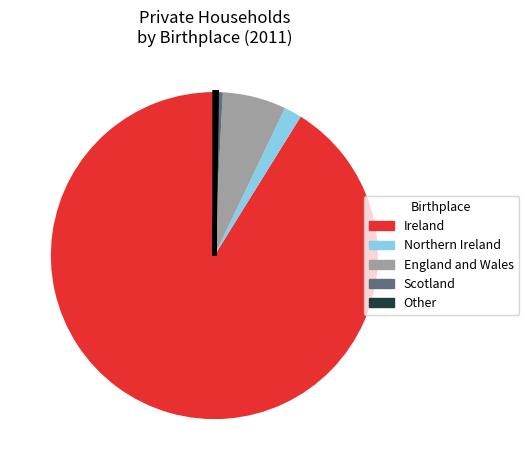

Which slice is the largest?

Ireland